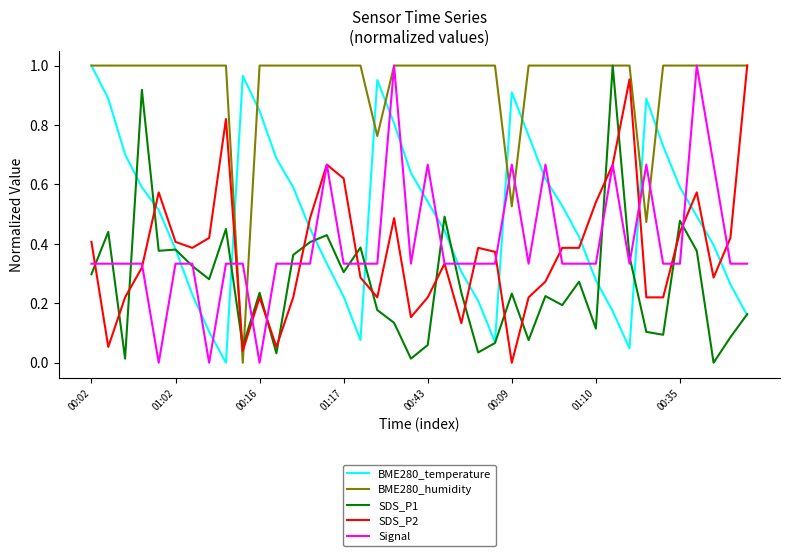

How many times do Signal and BME280_temperature cross each other?

17